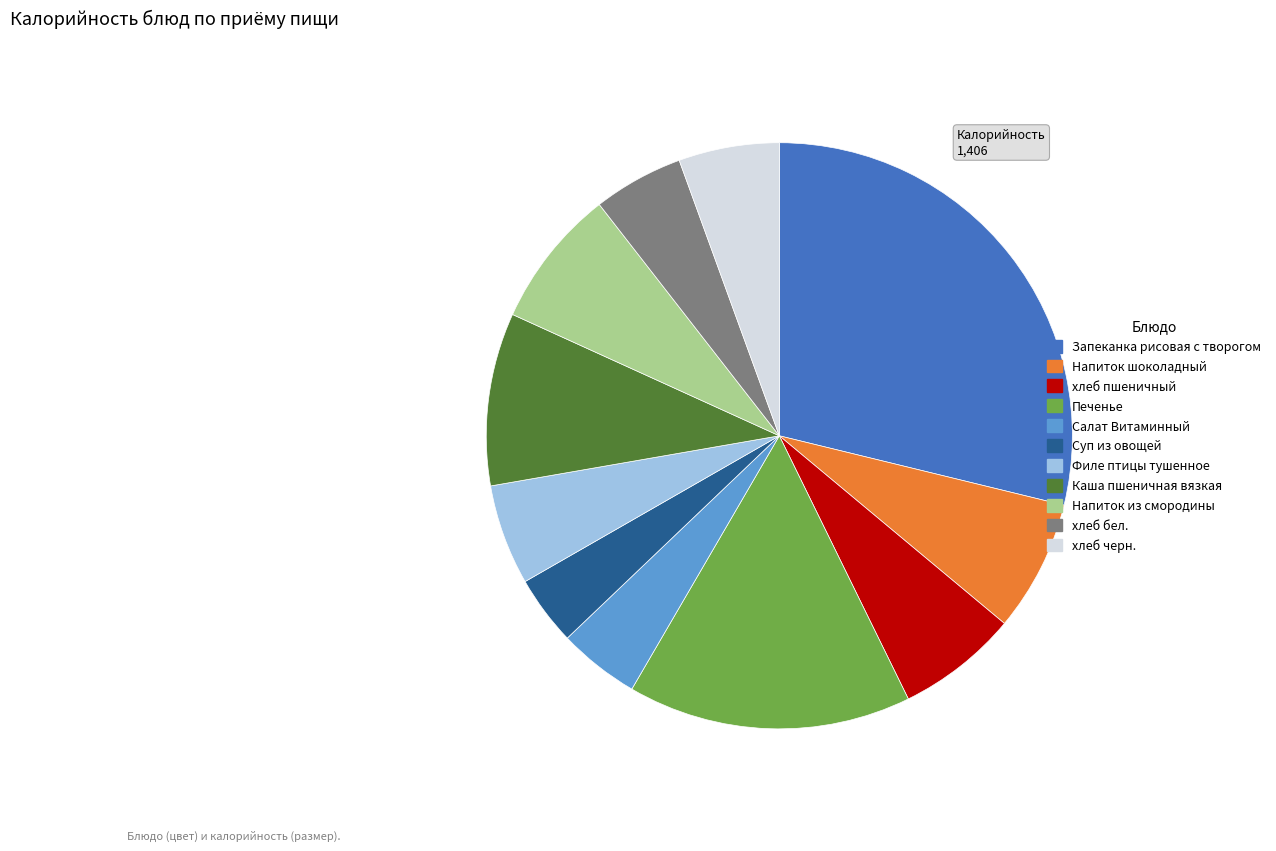

Do Суп из овощей and Напиток из смородины together represent more than half of the pie?

No